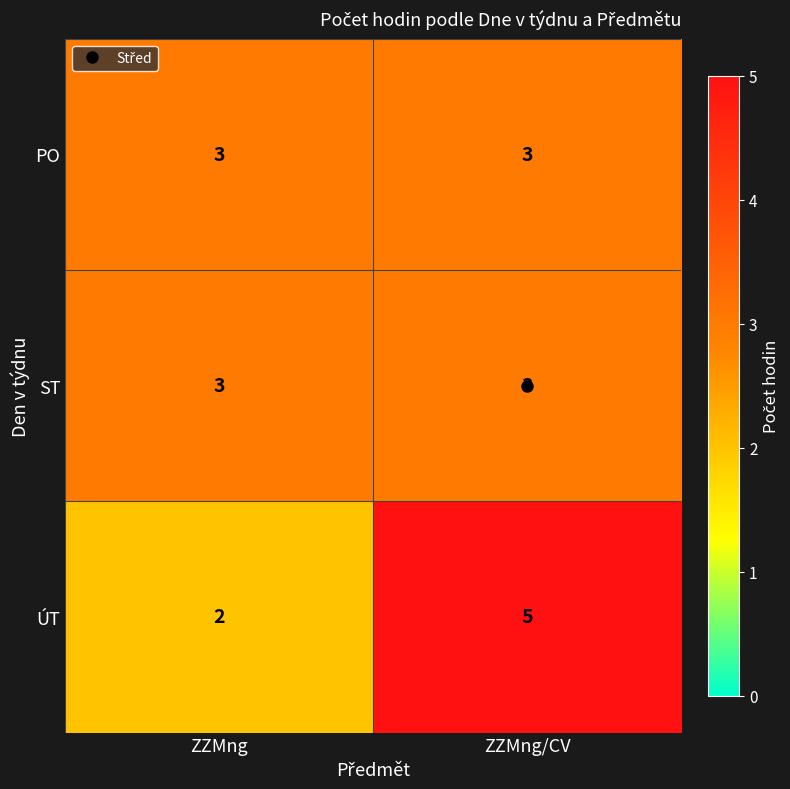

Read the PO value at ZZMng.

3